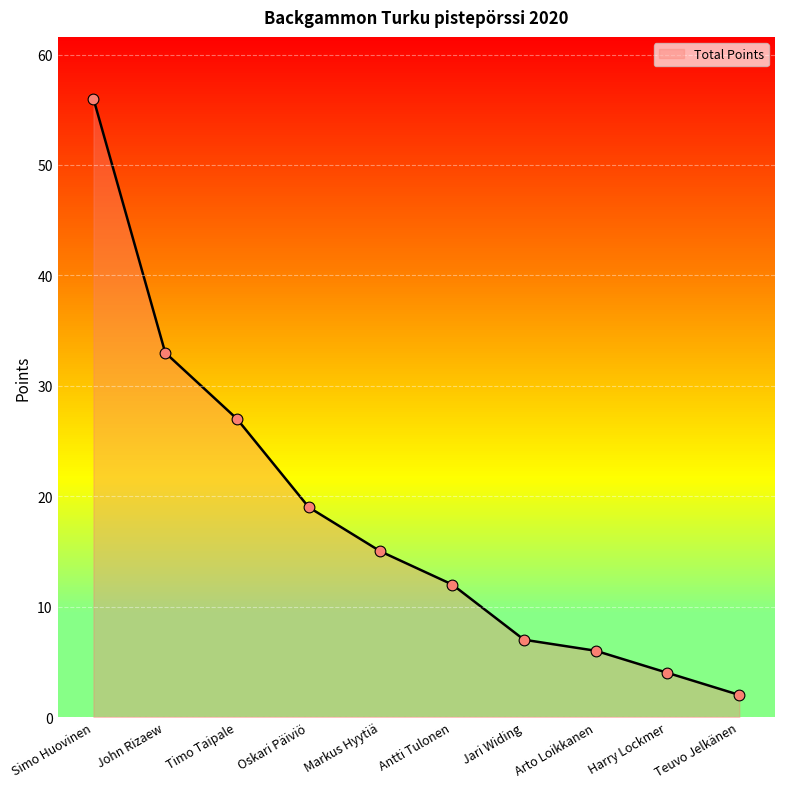

What is the change in value from Arto Loikkanen to Harry Lockmer?

-2